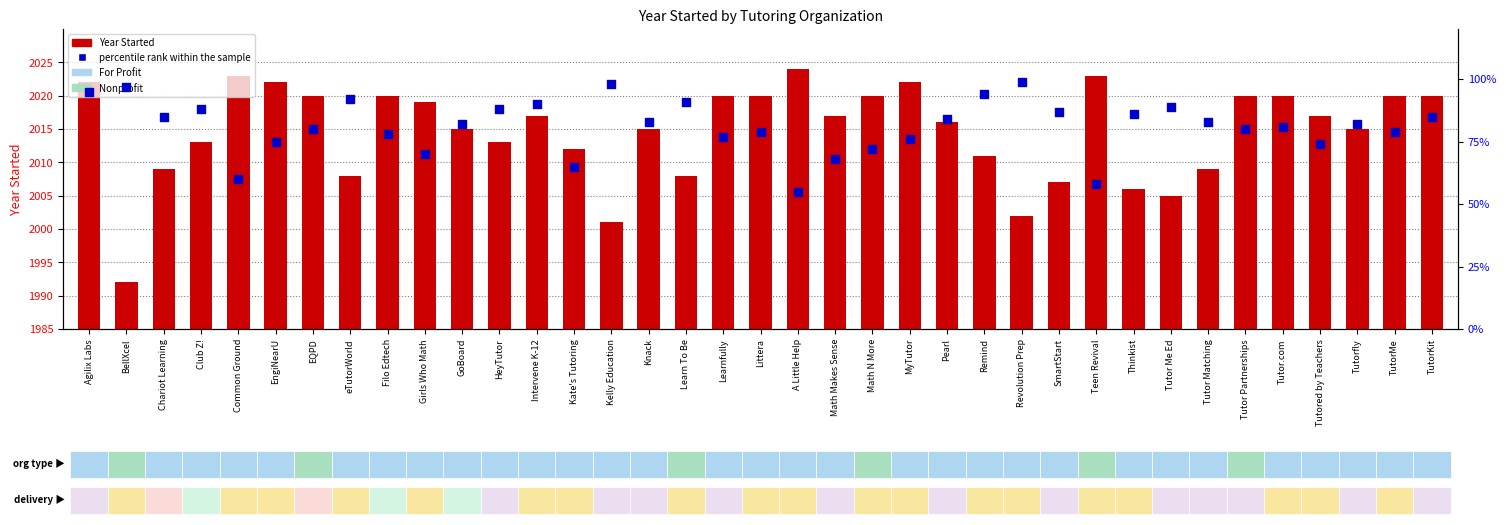

At how many categories does at least one series exceed 646?

37